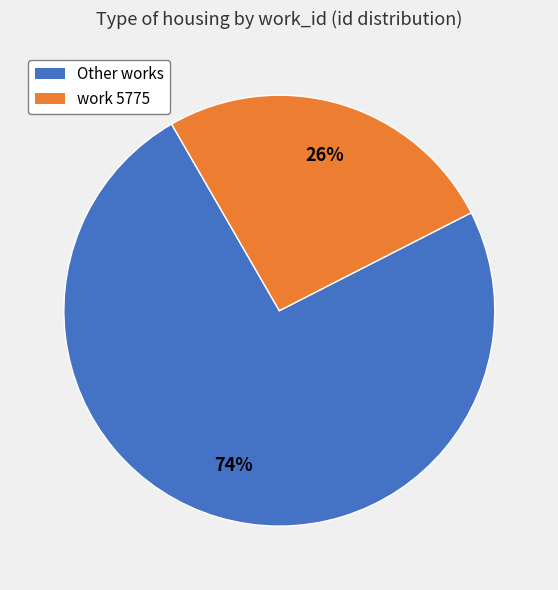

How many segments does this pie chart have?

2